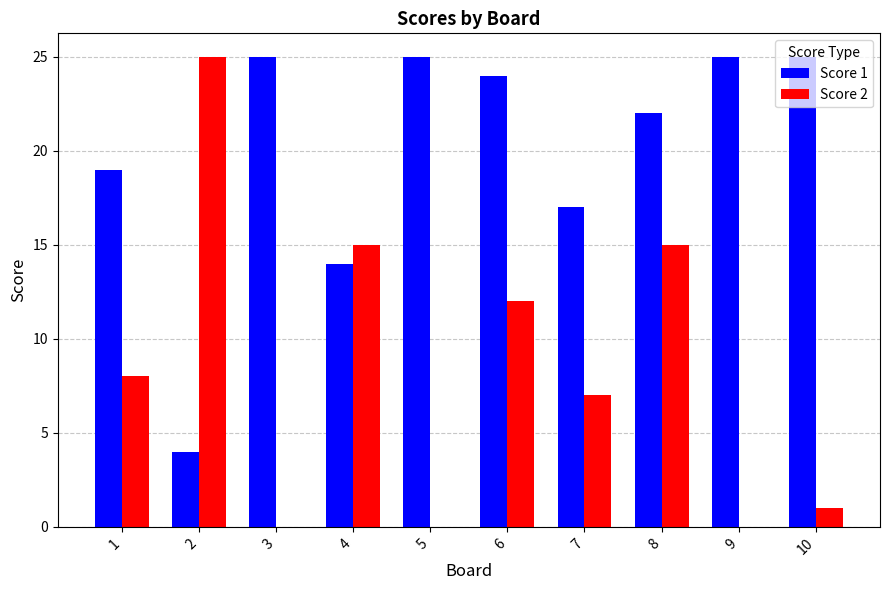

Which series changed the most between 8 and 10?

Score 2